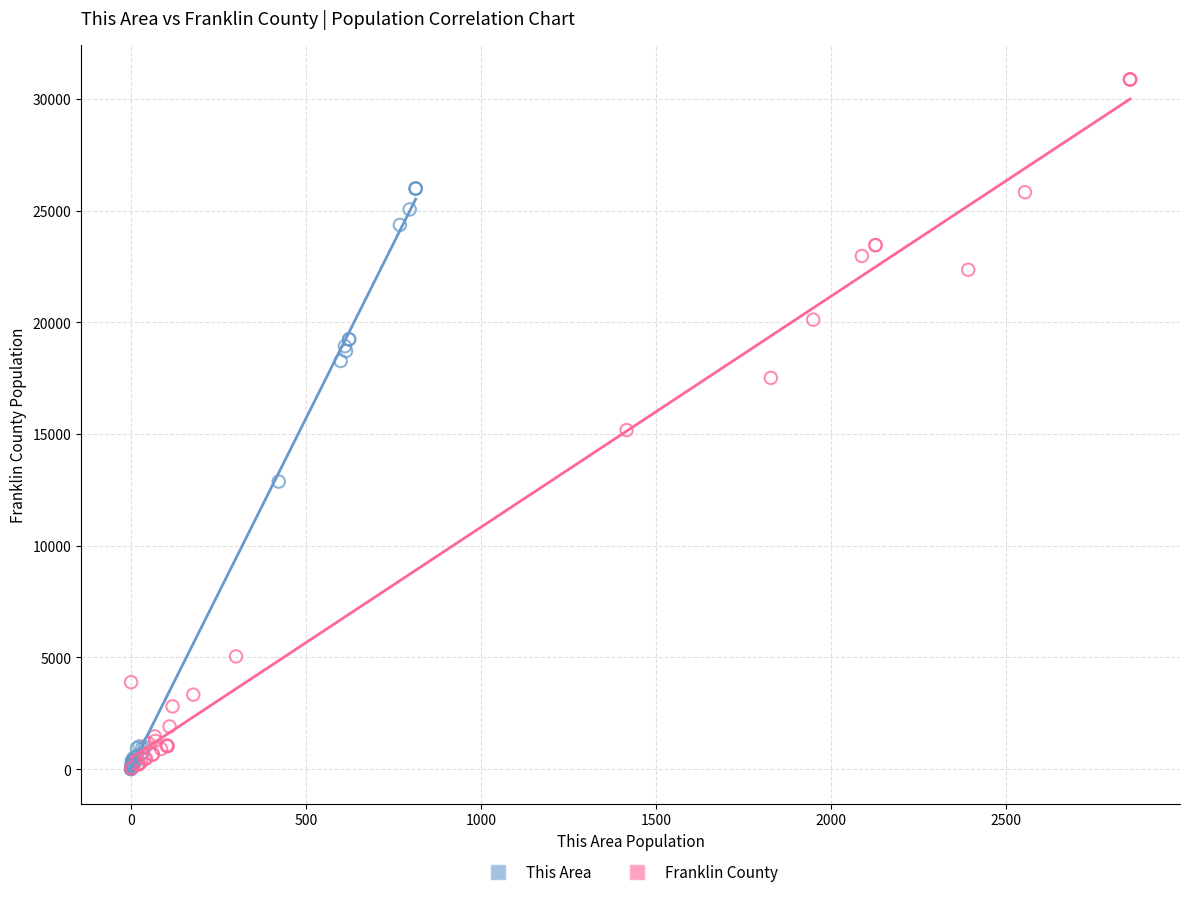

Which series contains the highest Y value?

Franklin County